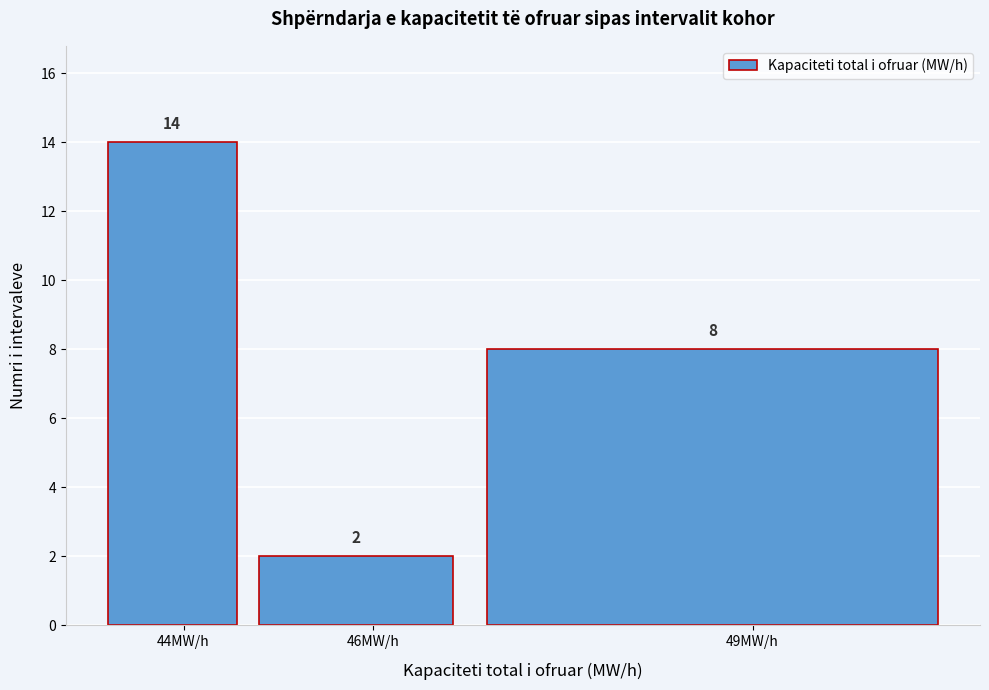

Reading left to right, transcribe all the data shown in this chart.

14	2	8